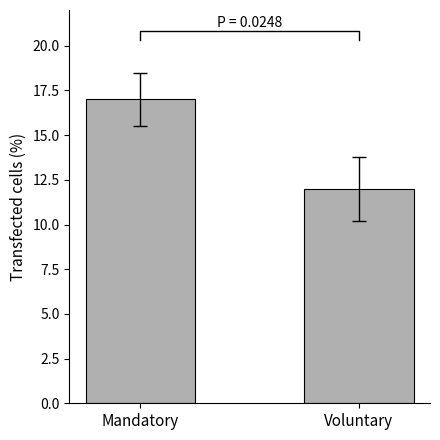

At which label is the value closest to 14?

Voluntary